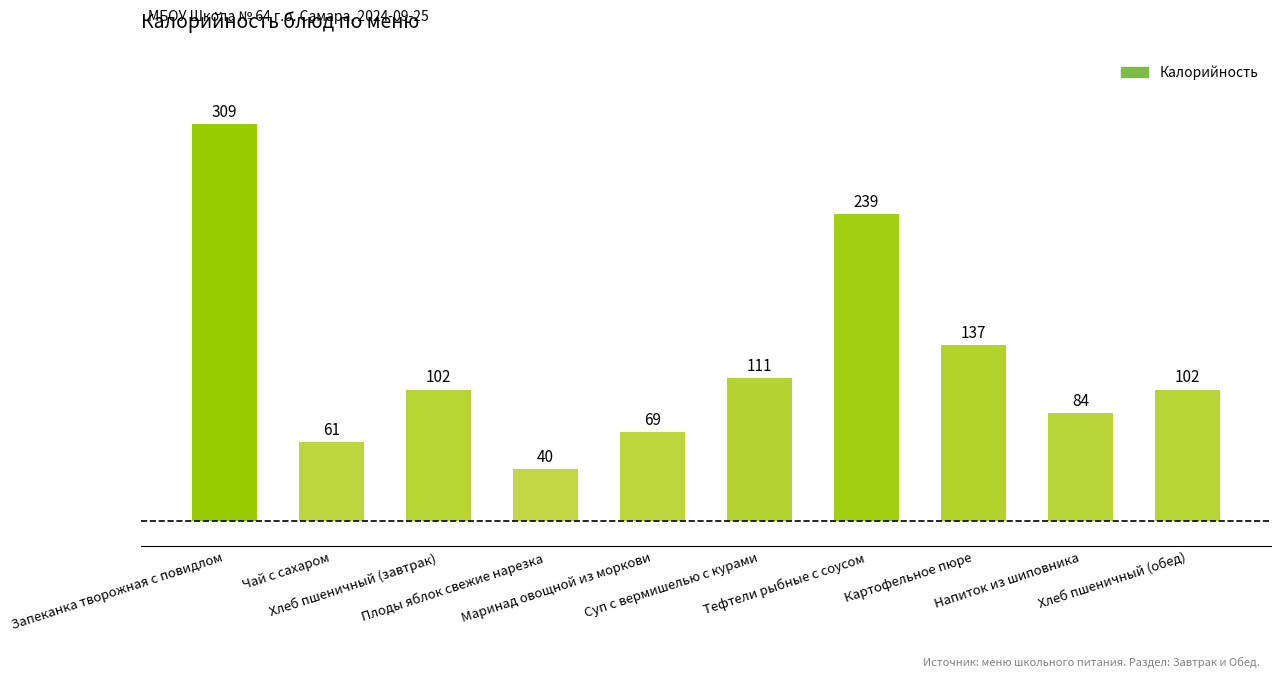

The value at Картофельное пюре is 244. True or false?

False